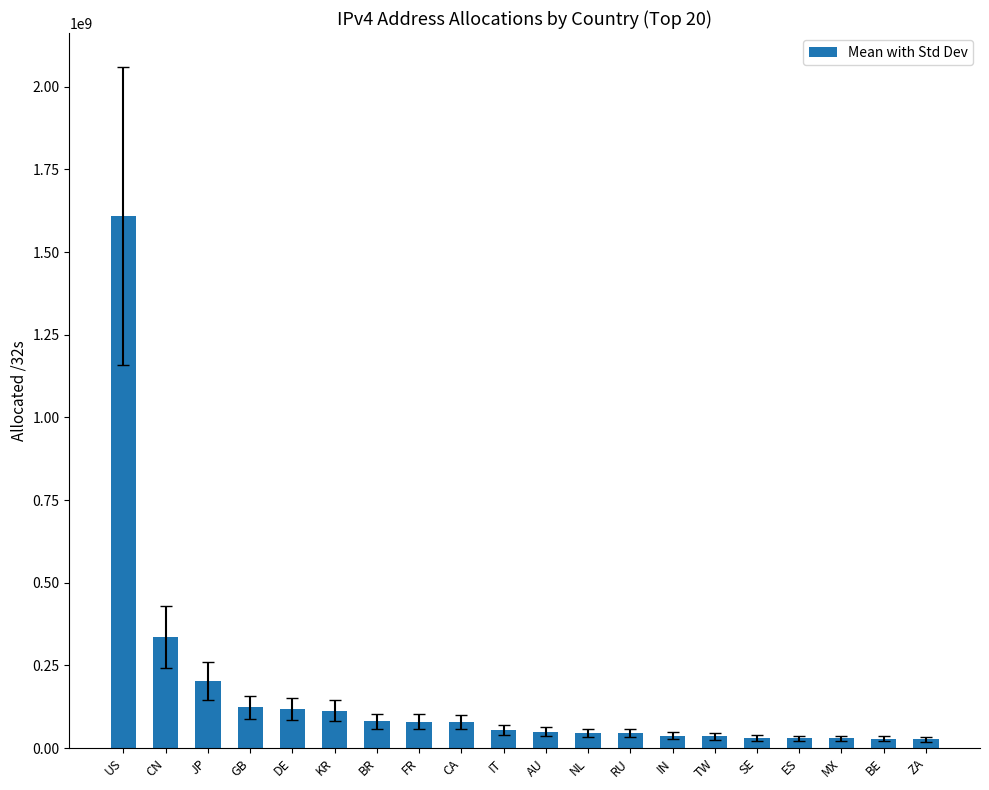

What is the sum of the values at JP and DE?

321719712